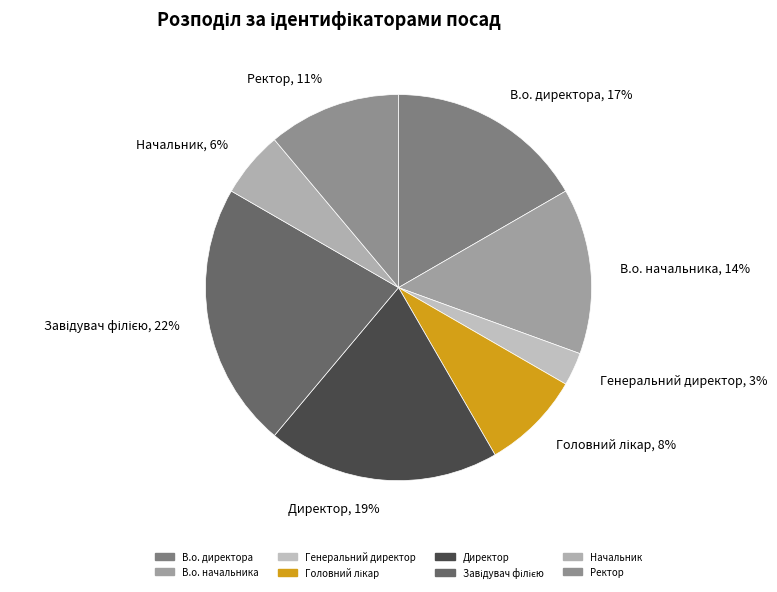

Does В.о. начальника account for over 50% of the chart?

No